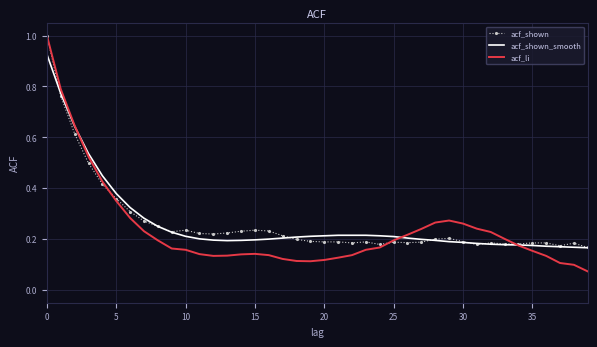

Reading left to right, what are all the values shown in this chart?

acf_shown: 1.0	0.8	0.6	0.5	0.4	0.4	0.3	0.3	0.2	0.2	0.2	0.2	0.2	0.2	0.2	0.2	0.2	0.2	0.2	0.2	0.2	0.2	0.2	0.2	0.2	0.2	0.2	0.2	0.2	0.2	0.2	0.2	0.2	0.2	0.2	0.2	0.2	0.2	0.2	0.2
acf_shown_smooth: 0.9	0.8	0.6	0.5	0.4	0.4	0.3	0.3	0.2	0.2	0.2	0.2	0.2	0.2	0.2	0.2	0.2	0.2	0.2	0.2	0.2	0.2	0.2	0.2	0.2	0.2	0.2	0.2	0.2	0.2	0.2	0.2	0.2	0.2	0.2	0.2	0.2	0.2	0.2	0.2
acf_li: 1.0	0.8	0.6	0.5	0.4	0.3	0.3	0.2	0.2	0.2	0.2	0.1	0.1	0.1	0.1	0.1	0.1	0.1	0.1	0.1	0.1	0.1	0.1	0.2	0.2	0.2	0.2	0.2	0.3	0.3	0.3	0.2	0.2	0.2	0.2	0.2	0.1	0.1	0.1	0.1